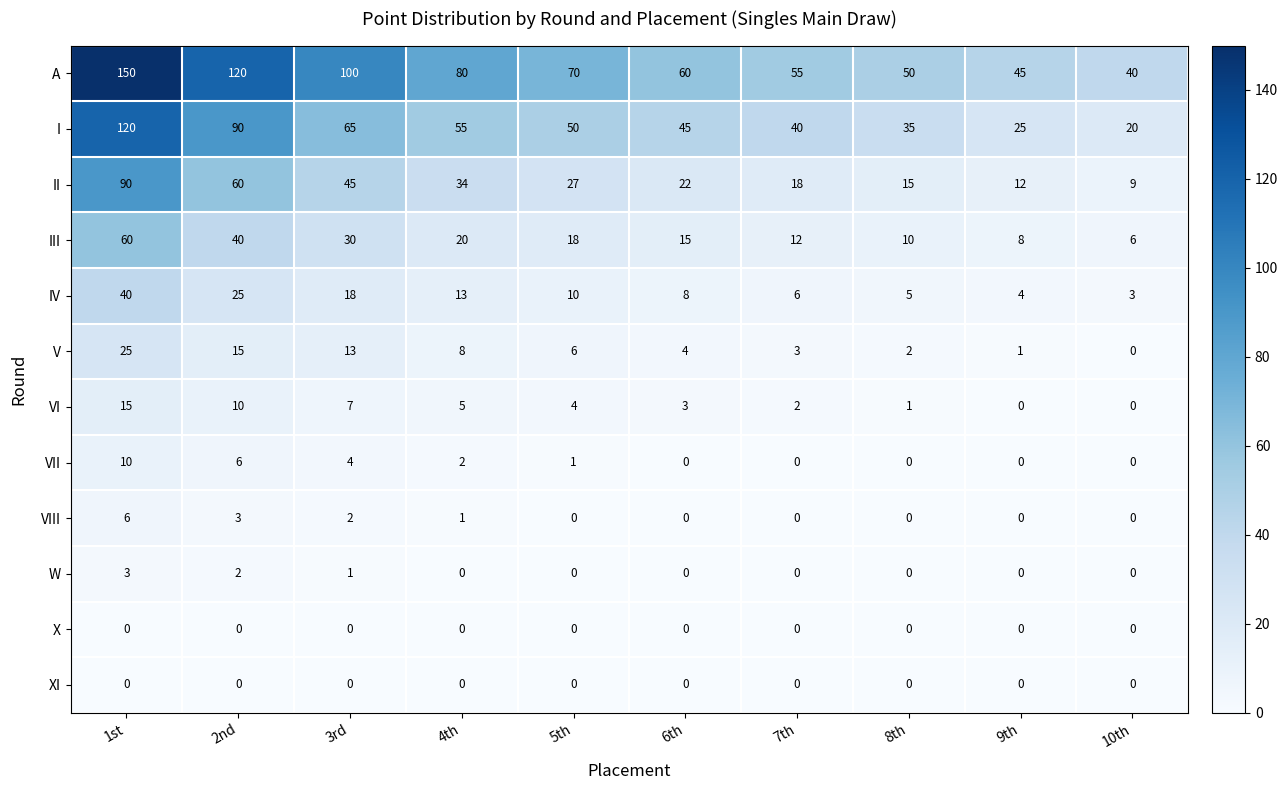

How many values in the IV series are below 10?

5